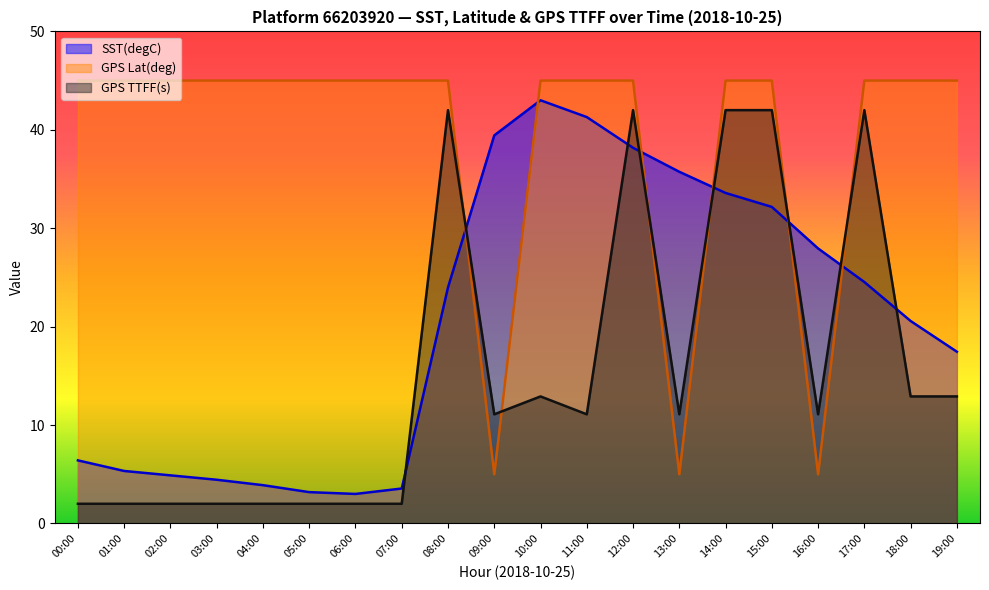

Is it true that GPS TTFF(s) equals 15.1 at 09:00?

False